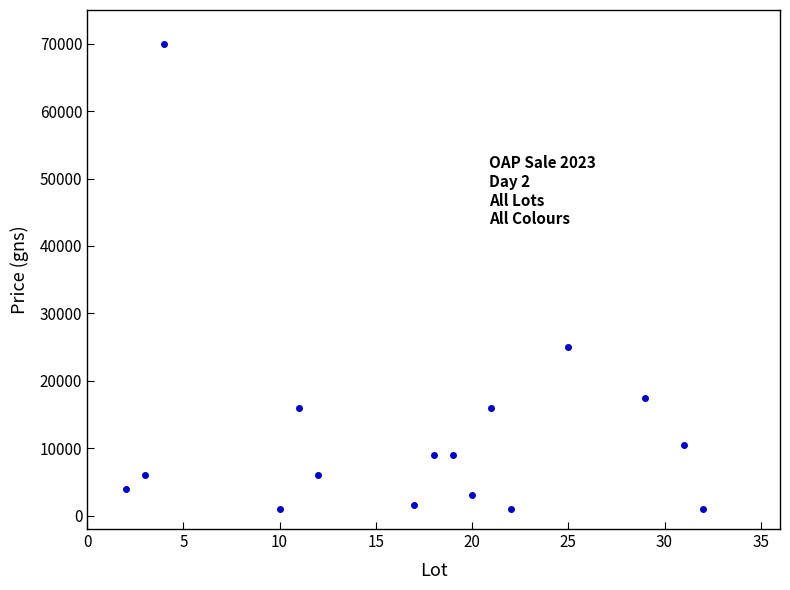

What Y value in the scatter plot is closest to 35500?

25000